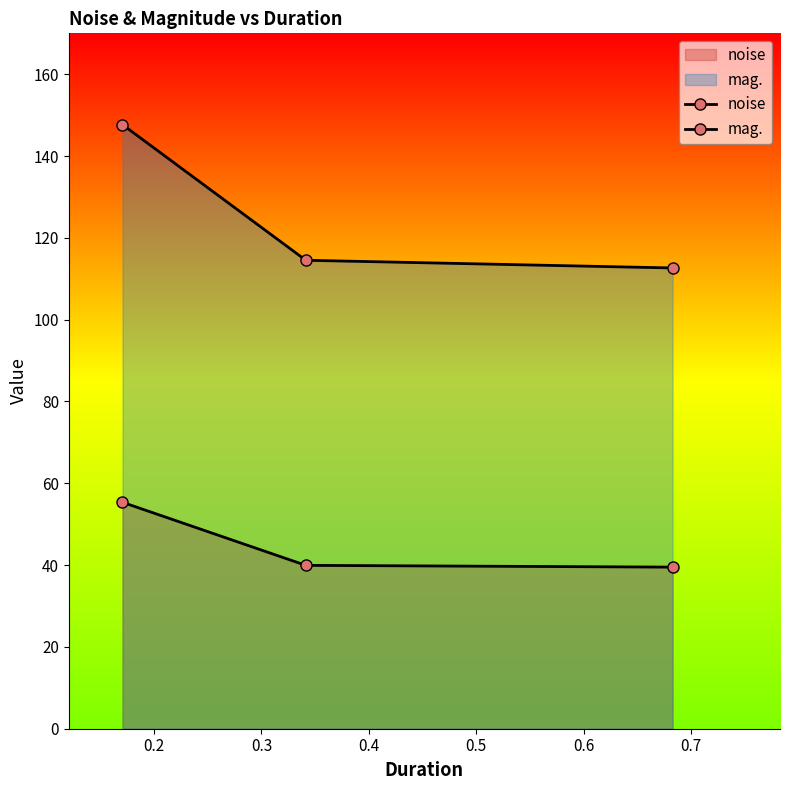

What is the sum of all noise values?

134.8